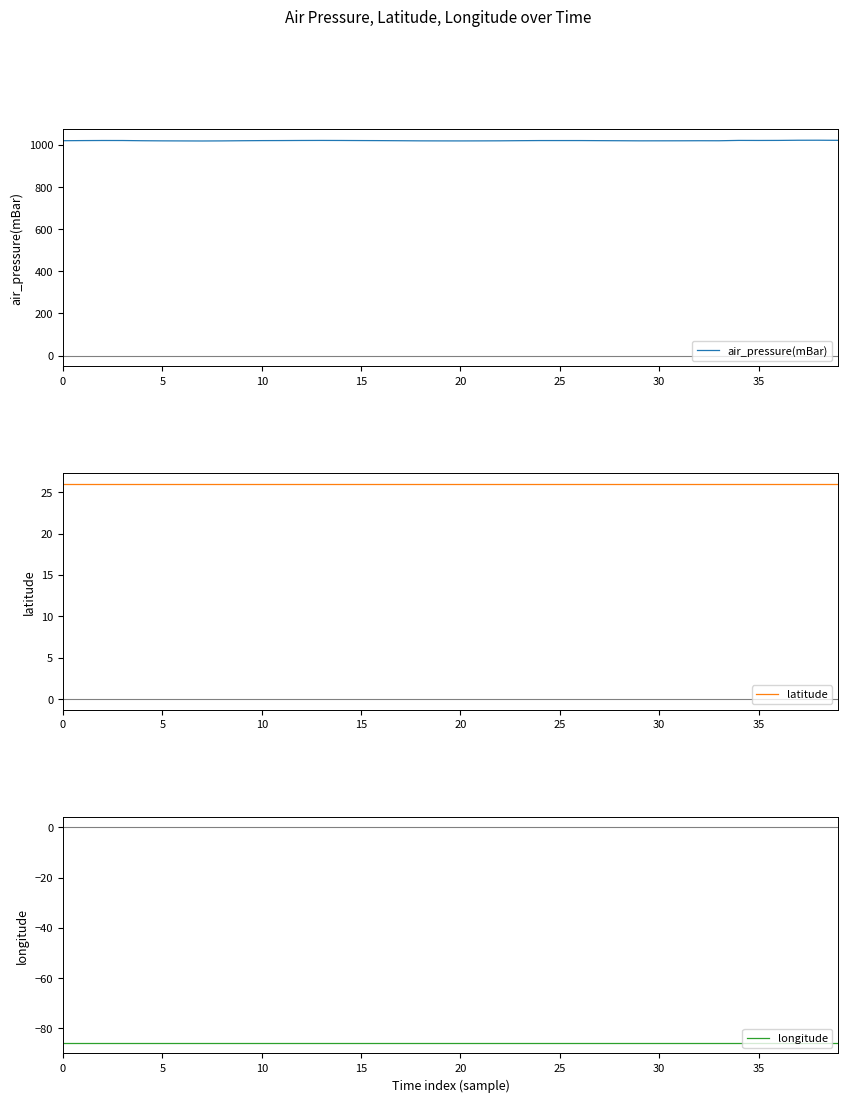

True or false: latitude has more than 2 points higher than both neighbors.

False